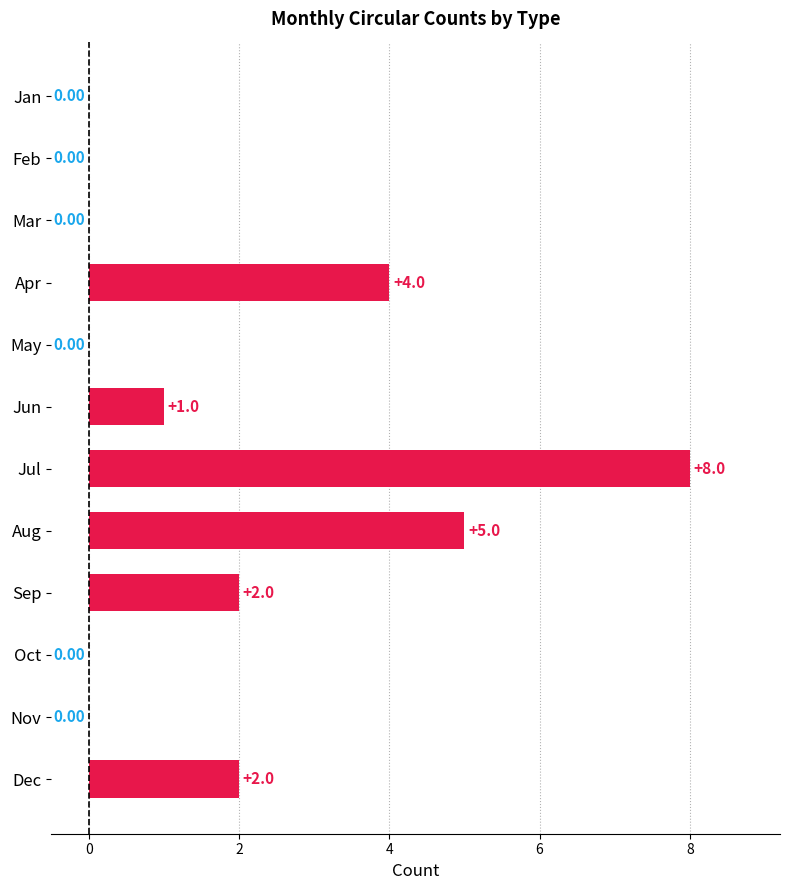

Approximately how many times larger is the value at Jun compared to Sep?

0.5